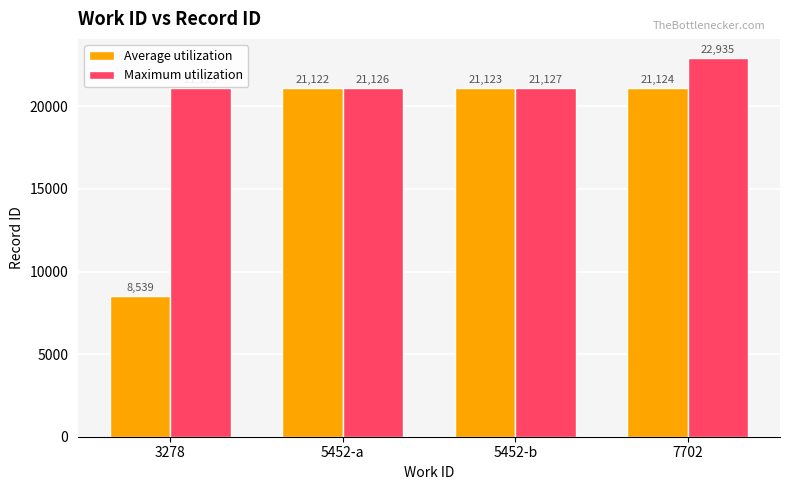

What is the label of the 2nd bar from the right?

5452-b